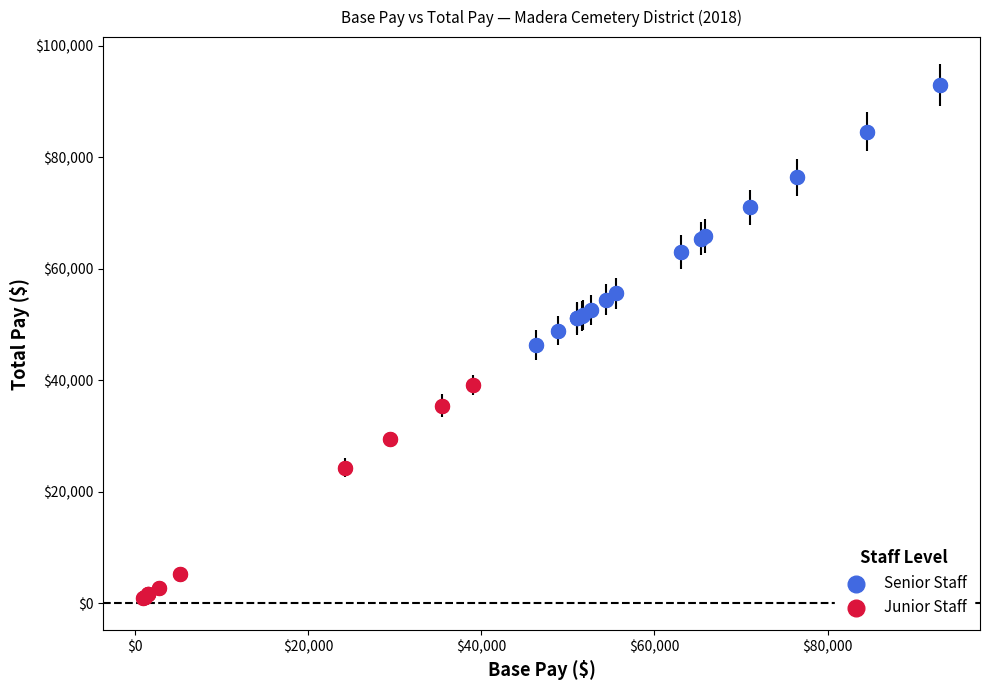

What are all the series names shown in the legend?

Senior Staff, Junior Staff